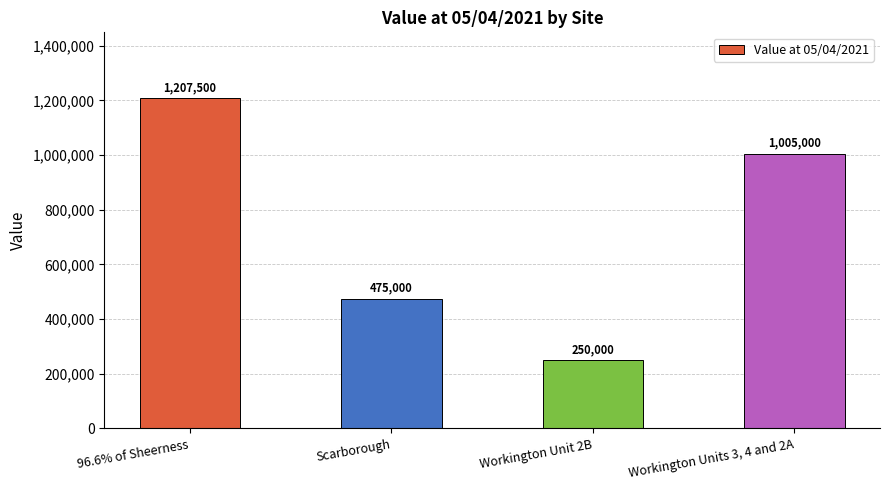

Rank the categories by value from highest to lowest.

96.6% of Sheerness, Workington Units 3, 4 and 2A, Scarborough, Workington Unit 2B